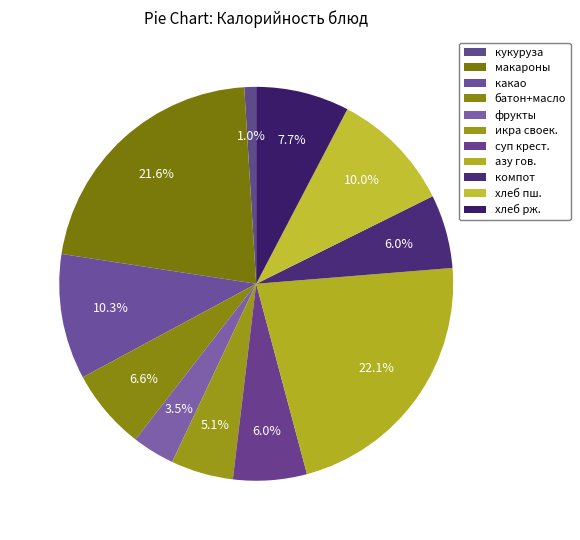

Count the number of slices in the pie.

11